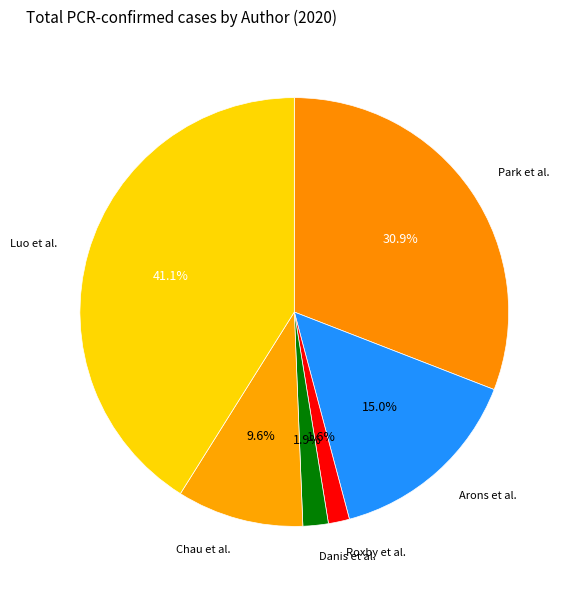

Is Arons et al. the majority of the pie?

No